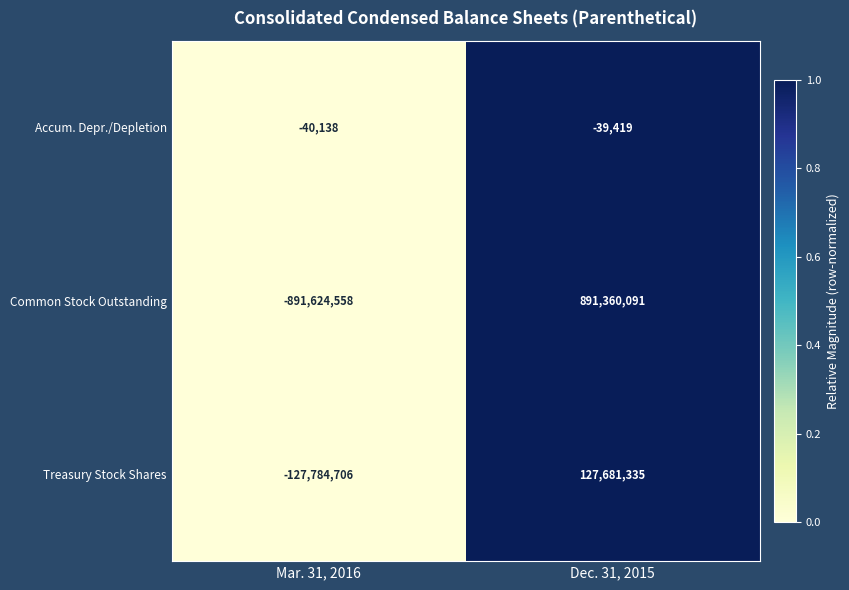

Rank the categories by Common Stock Outstanding value from highest to lowest.

Dec. 31, 2015, Mar. 31, 2016